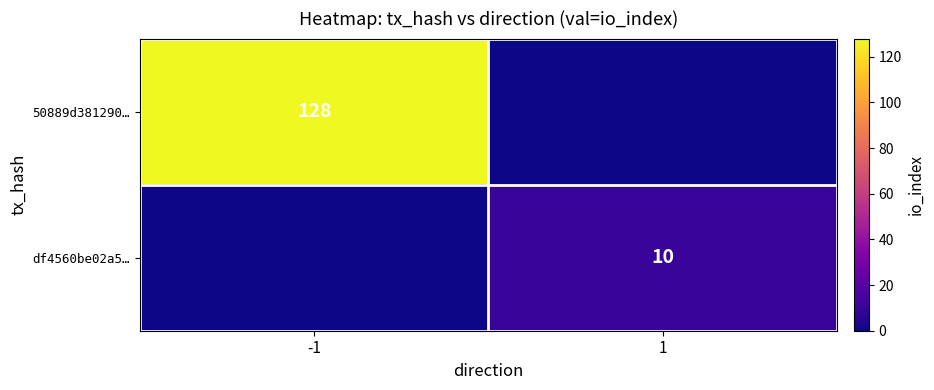

The df4560be02a5… series shows 4 at 1. True or false?

False